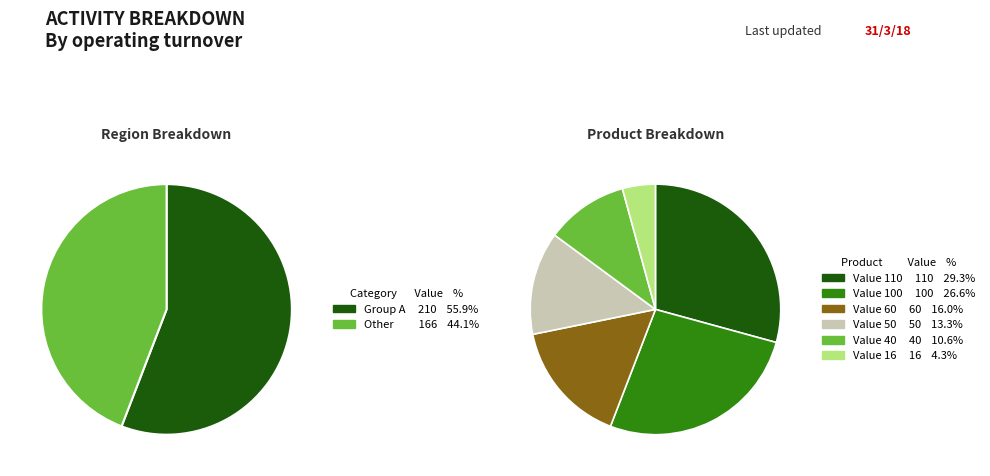

To the nearest percent, what portion does 16 represent?

4%